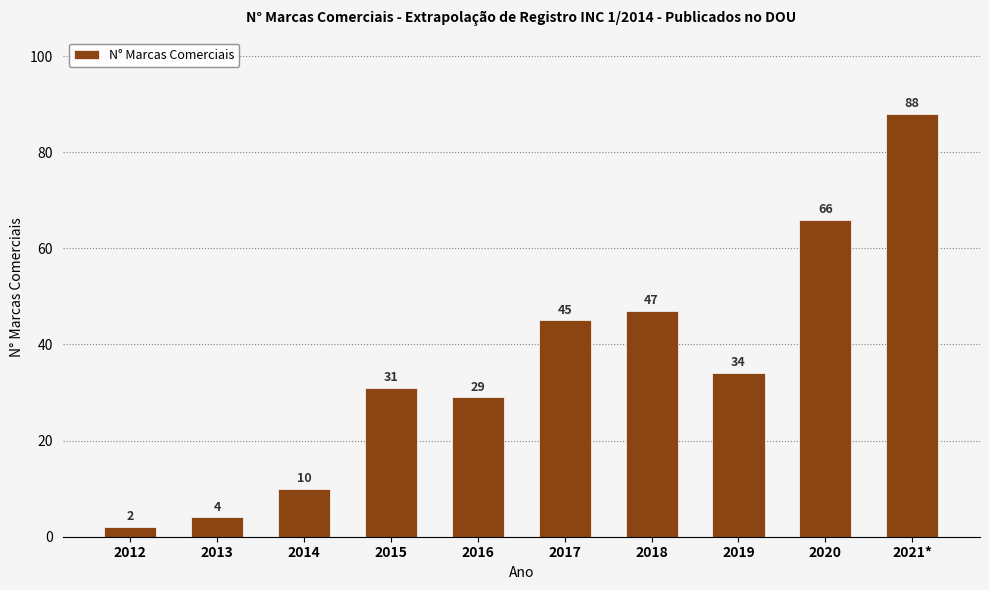

What is the difference between the maximum and minimum values?

86